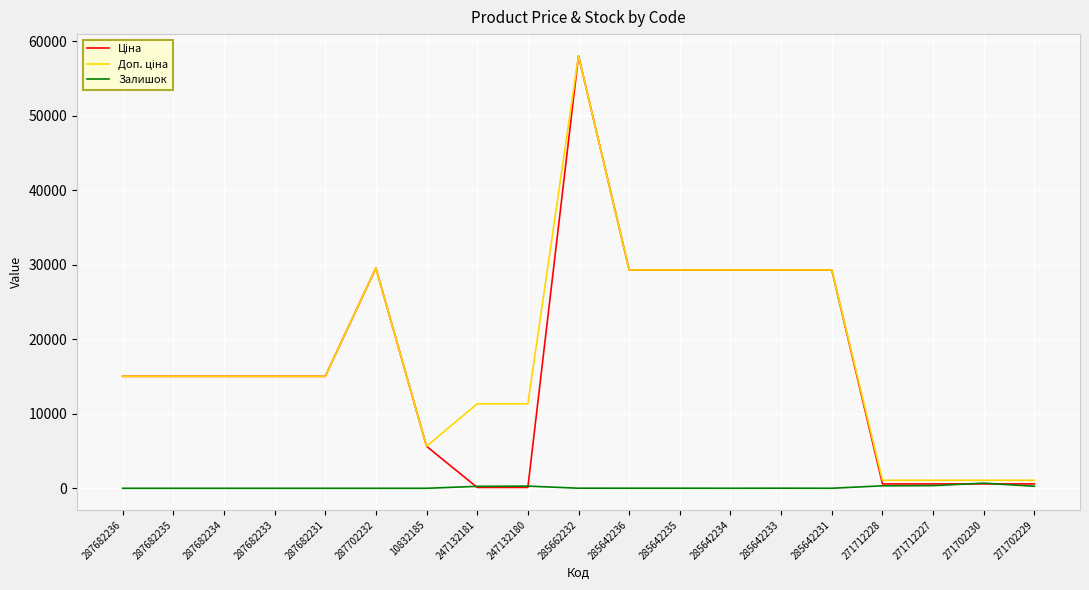

What is the maximum value shown in the chart?

58037.0